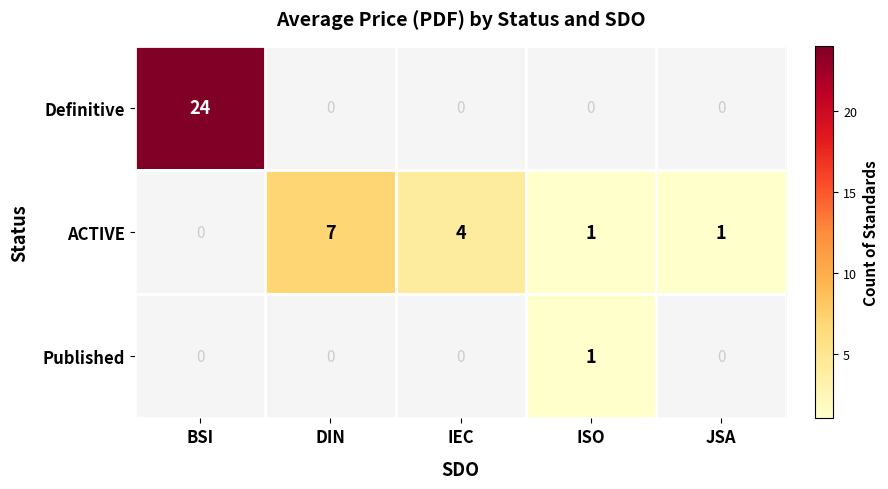

True or false: ACTIVE has a value of 7 at DIN.

True